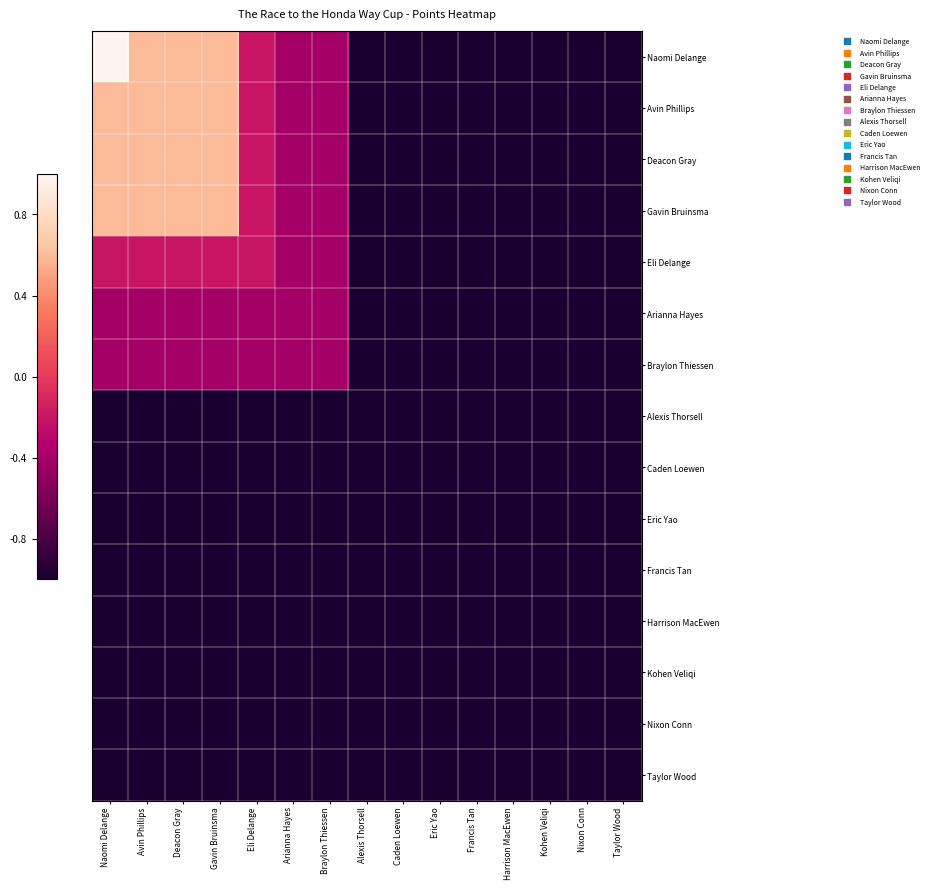

Which series has the largest range (max minus min)?

Naomi Delange